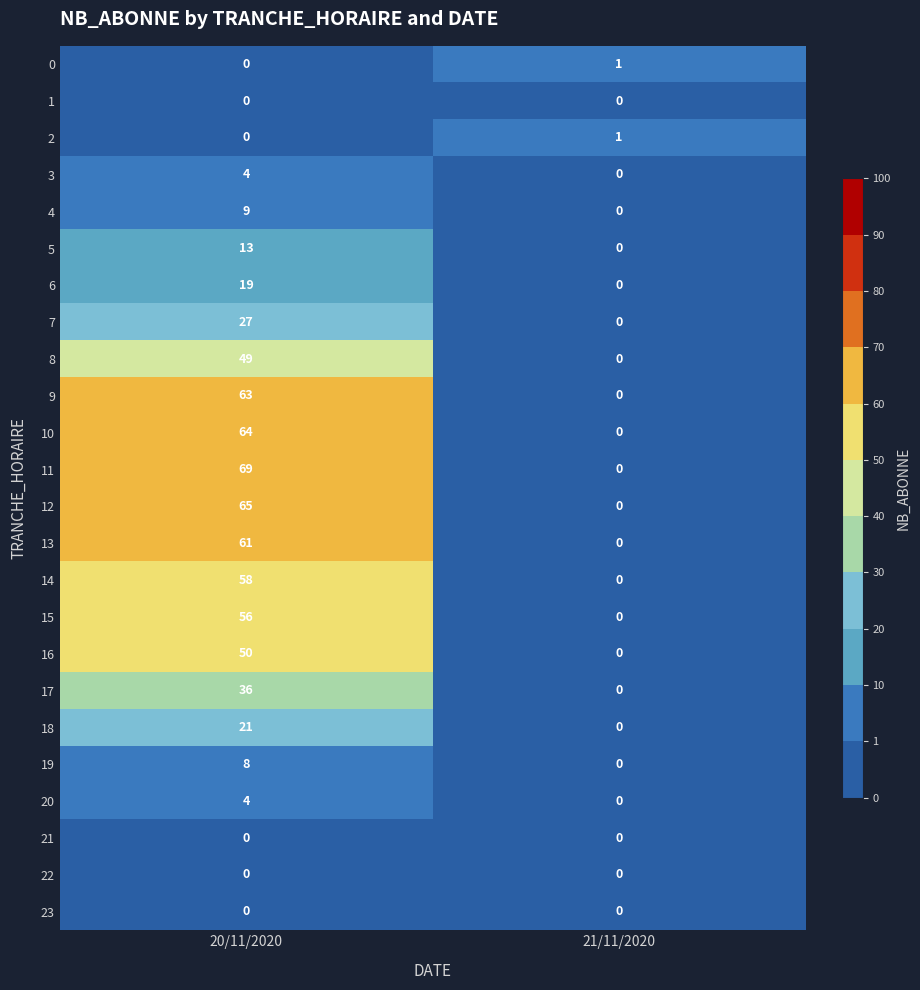

Which category has the lowest value in the 3 series?

21/11/2020